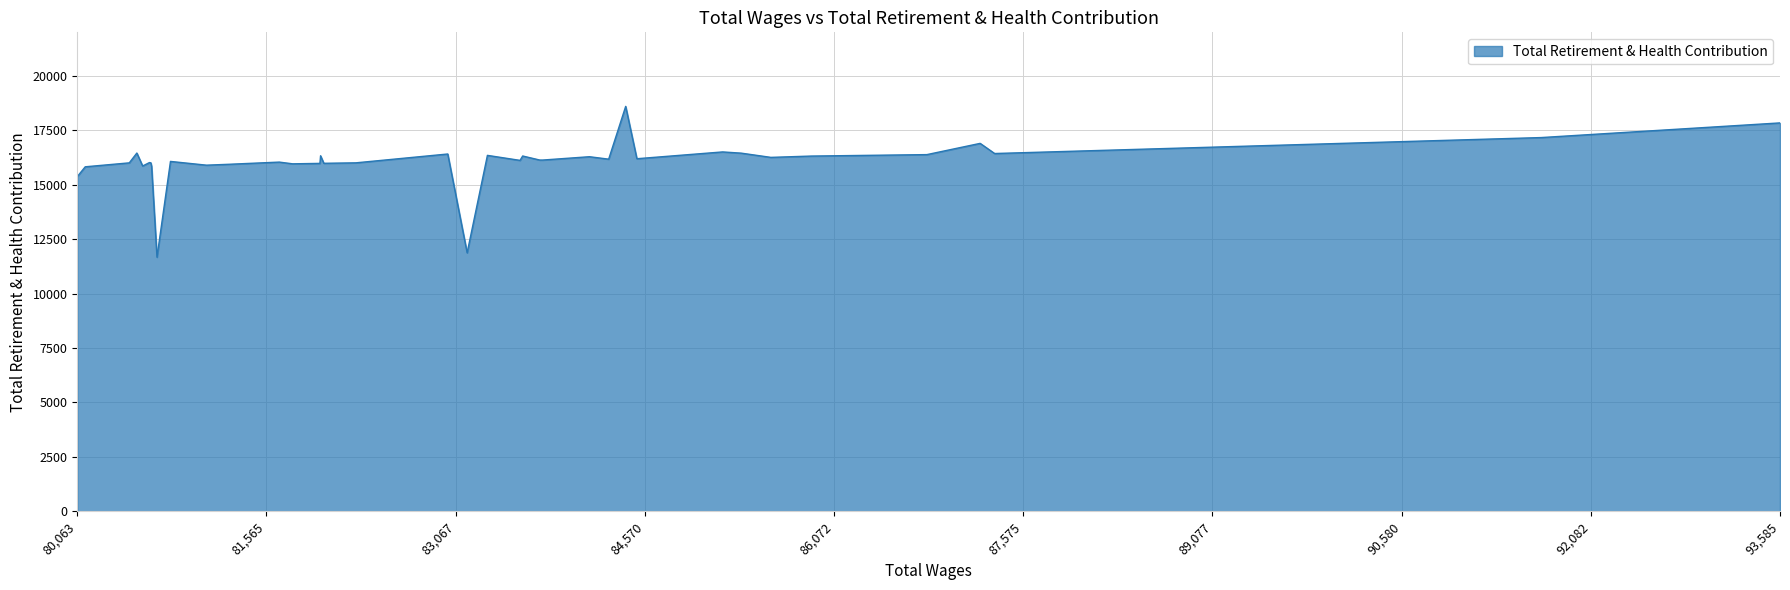

Which has a higher value, 87348.0 or 81773.0?

87348.0